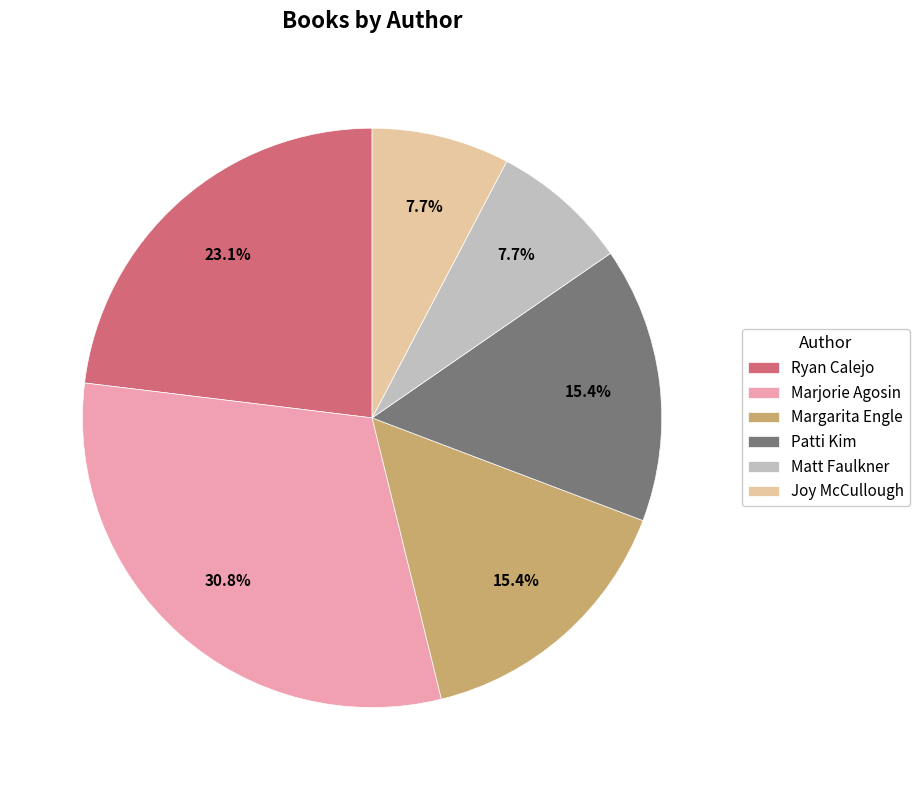

How much of the chart is everything except Matt Faulkner?

92.3%